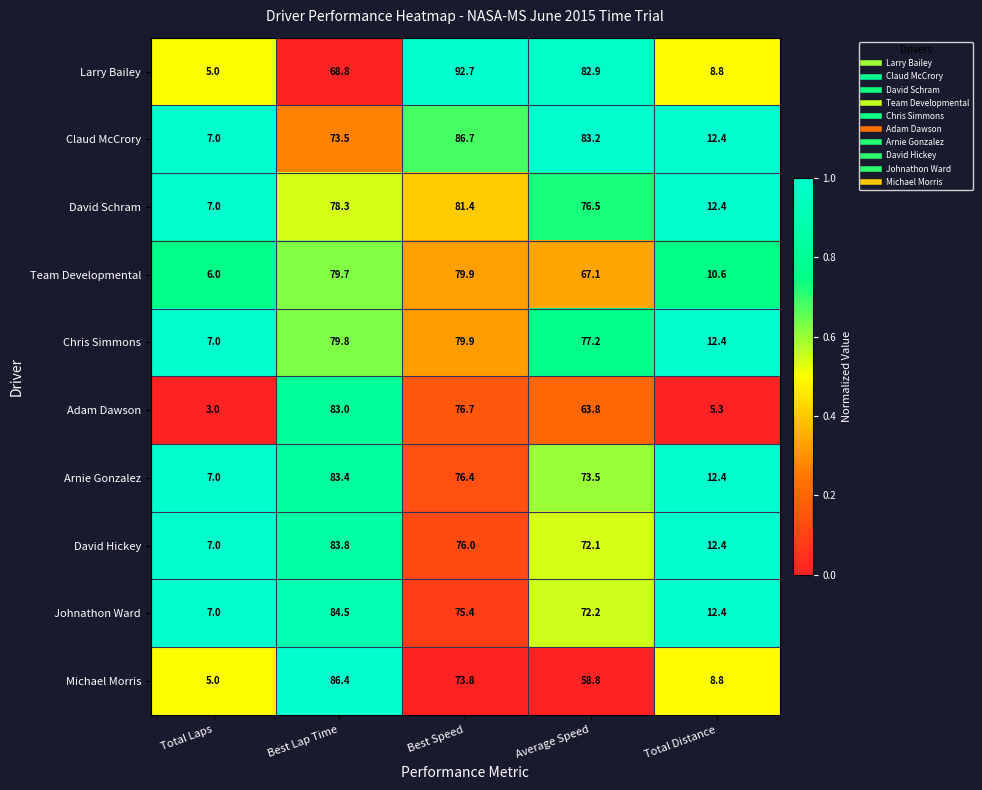

What is the difference between the highest and lowest values at Average Speed?

24.4